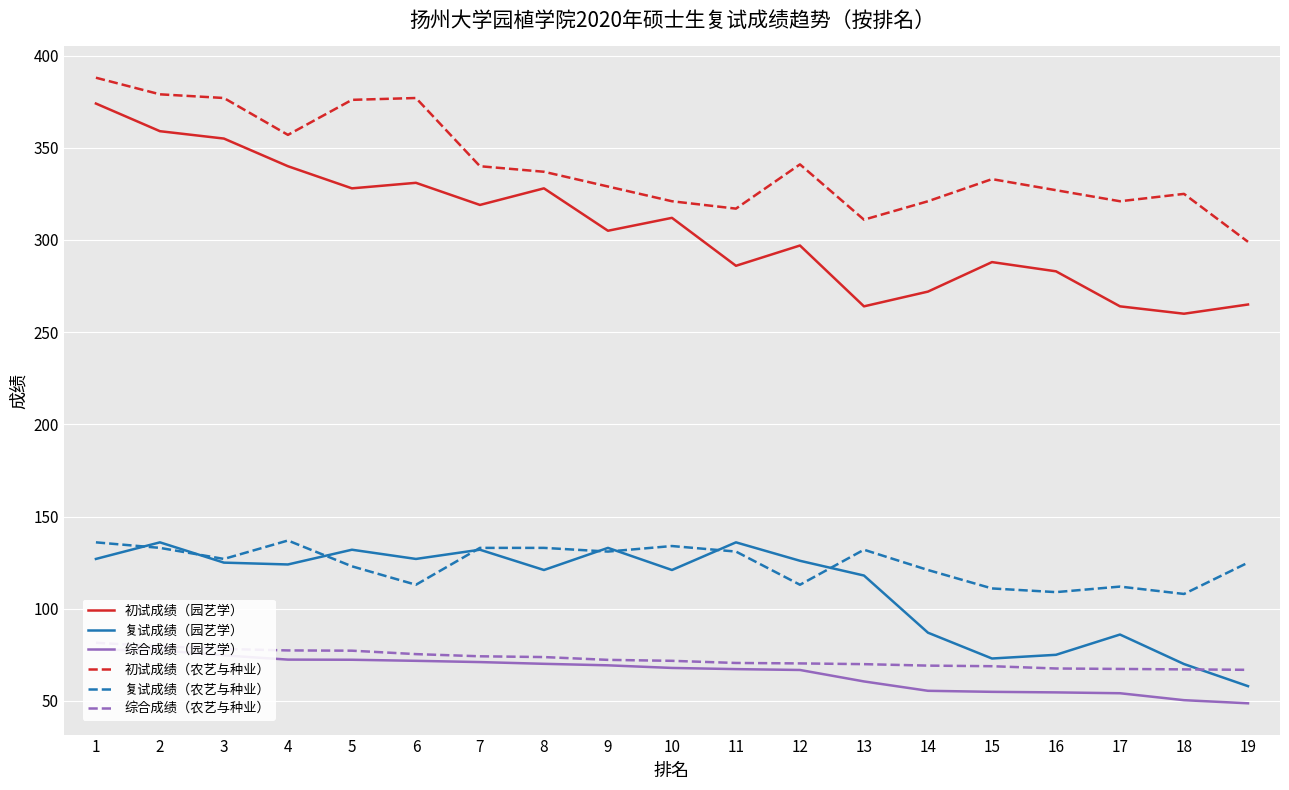

What is the difference between the maximum and minimum values in the 初试成绩（农艺与种业） series?

89